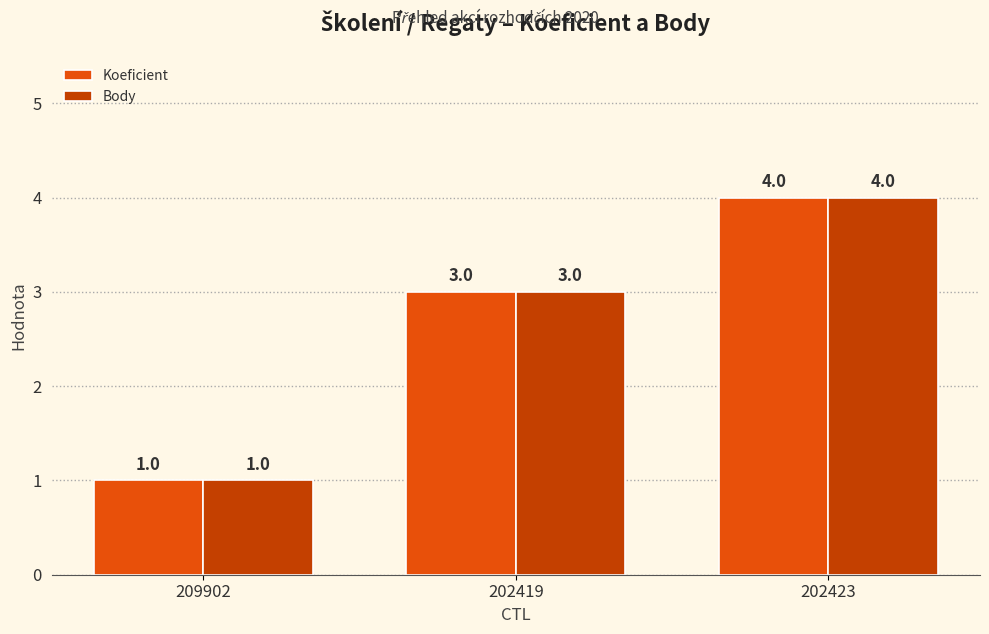

What position from the left is 202419?

2